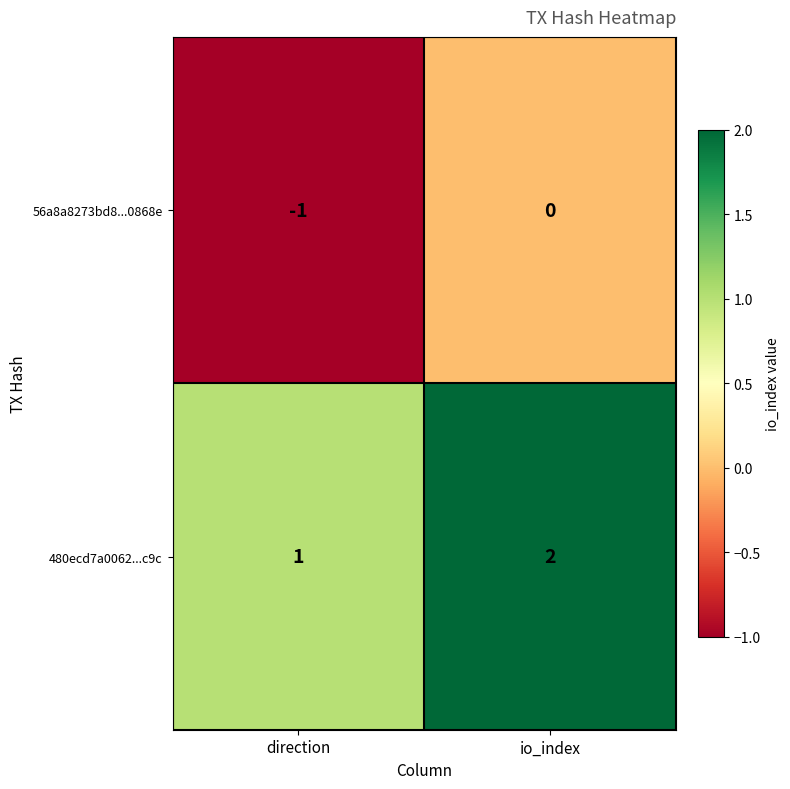

Reading left to right, what are all the values shown in this chart?

56a8a8273bd8...0868e: direction=-1	io_index=0
480ecd7a0062...c9c: direction=1	io_index=2